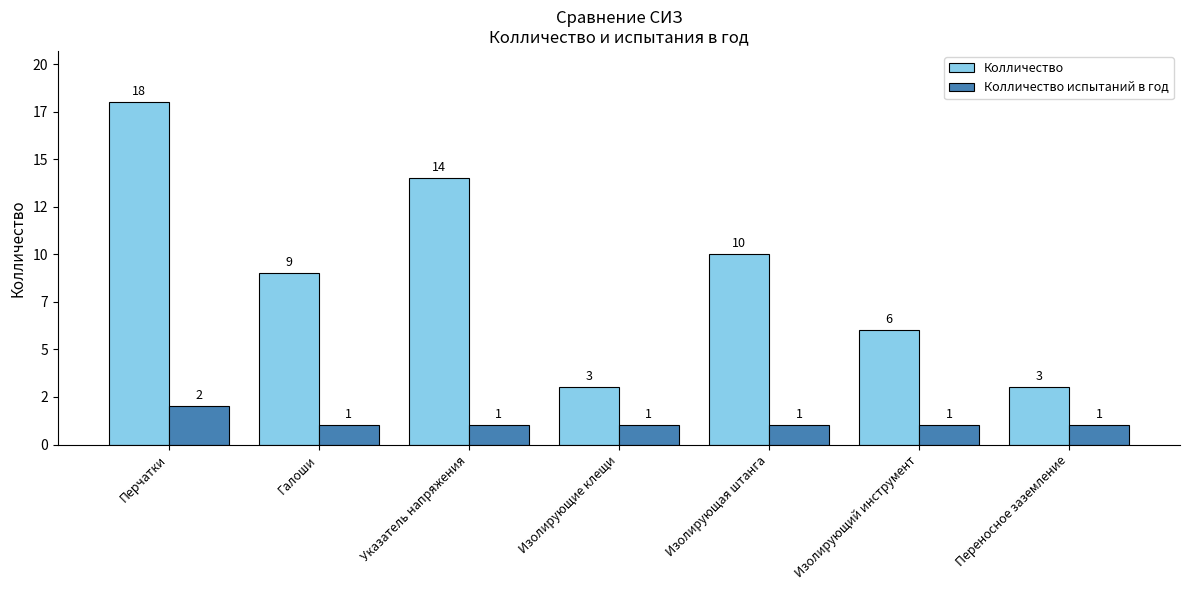

What is the difference between the highest and lowest values at Изолирующая штанга?

9